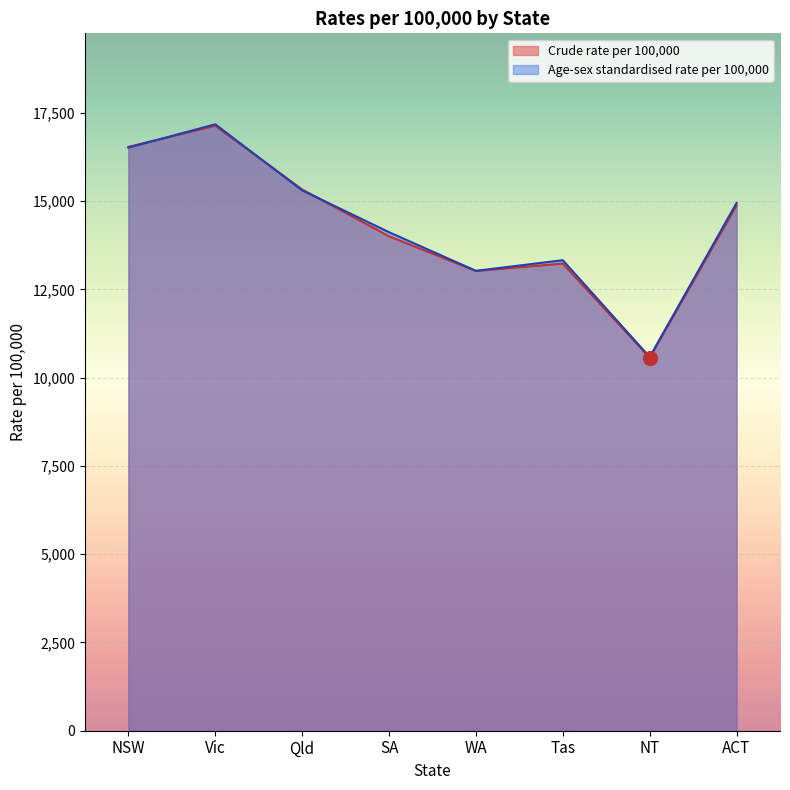

True or false: Crude rate per 100,000 has a value of 23158 at Tas.

False